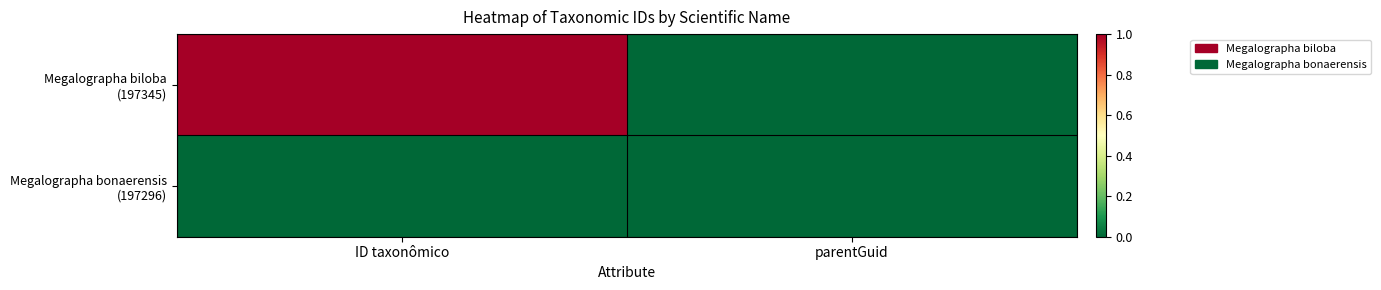

Which series has the largest total across all categories?

Megalographa biloba (197345)